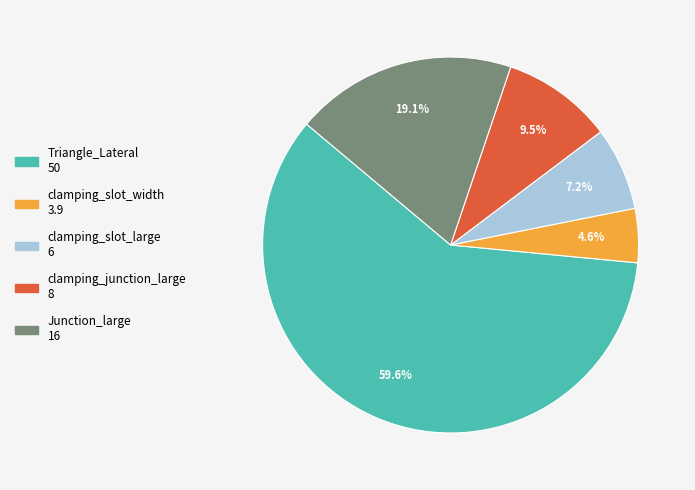

Which has a higher value, clamping_slot_large or clamping_slot_width?

clamping_slot_large